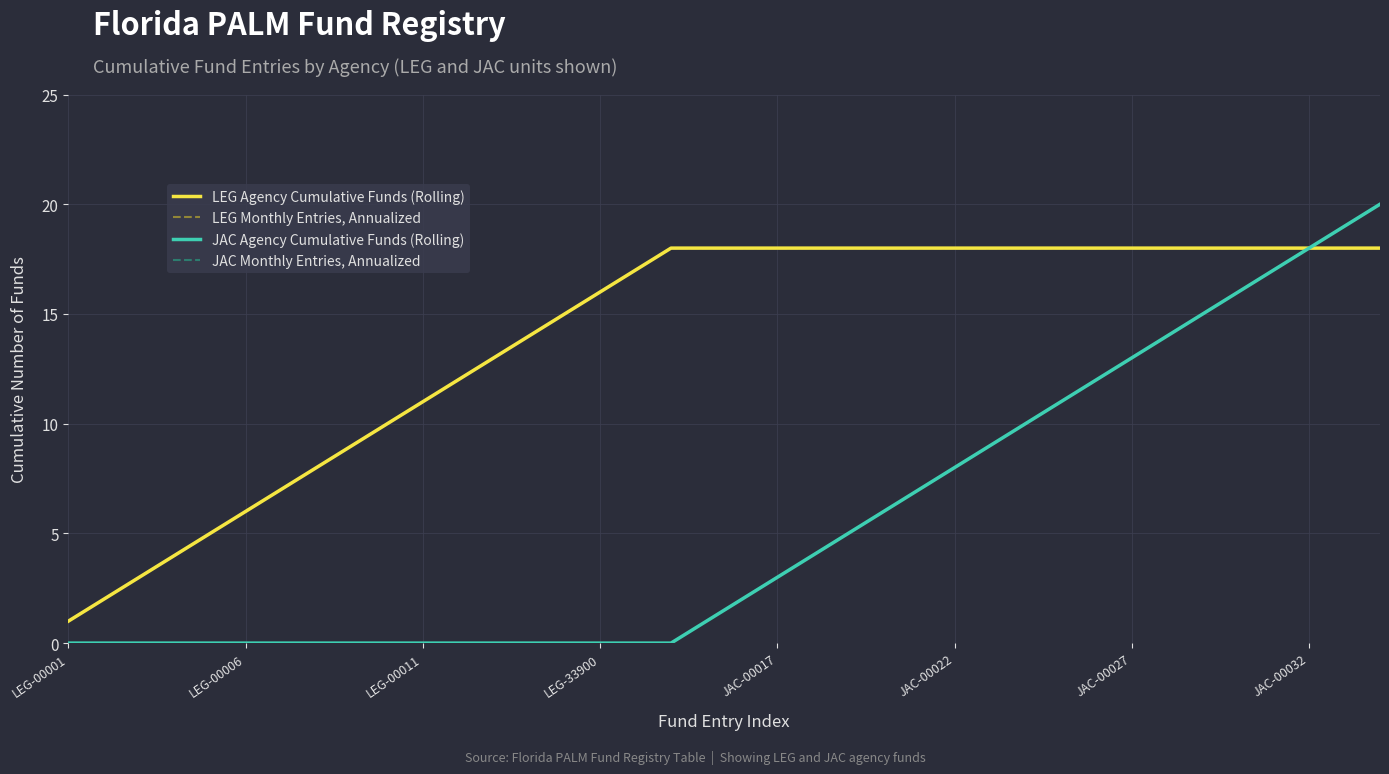

At how many categories does at least one series exceed 3?

35